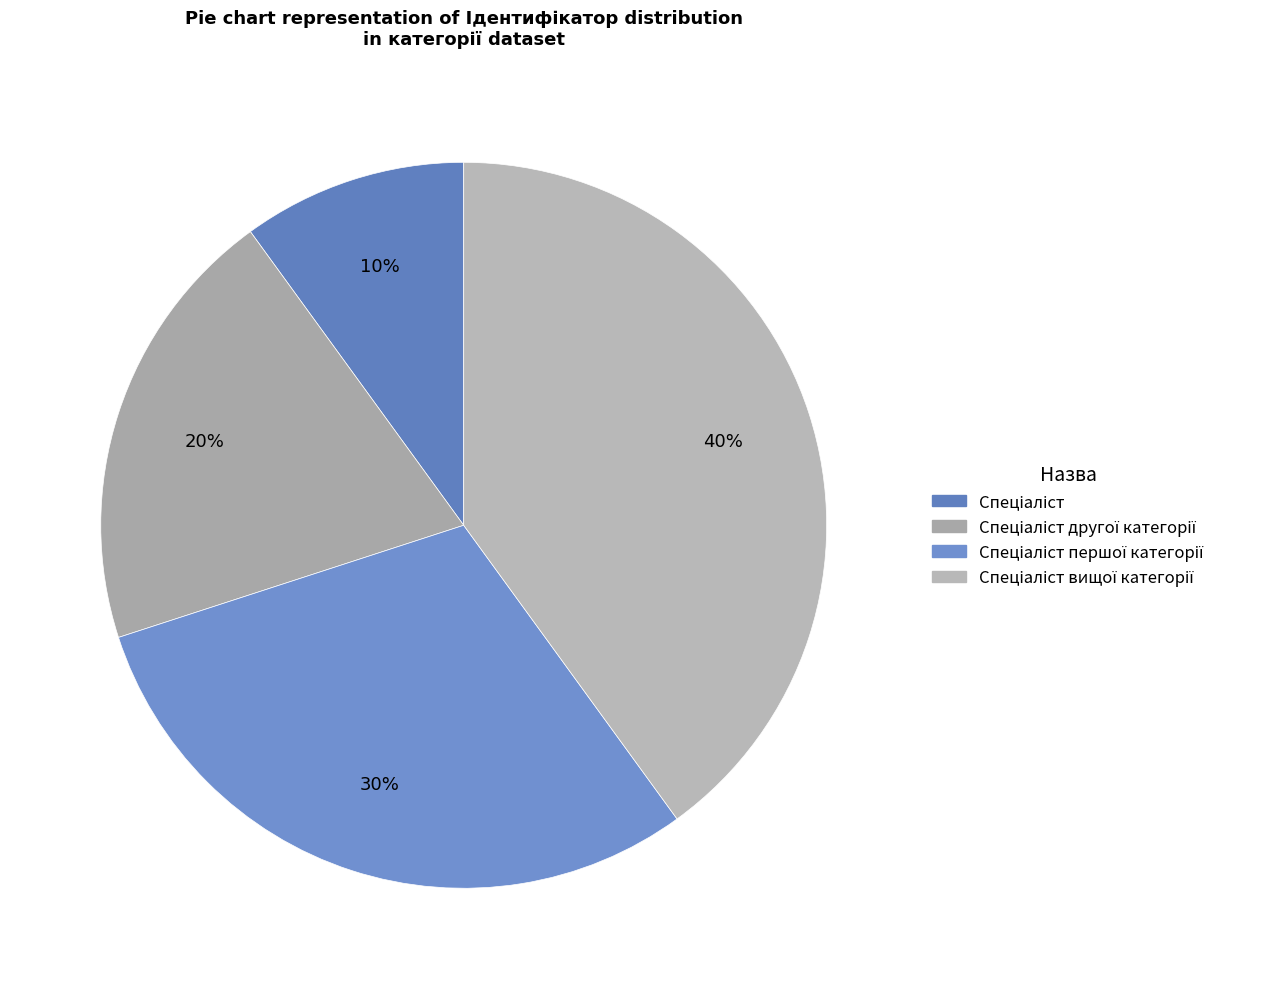

How many segments does this pie chart have?

4